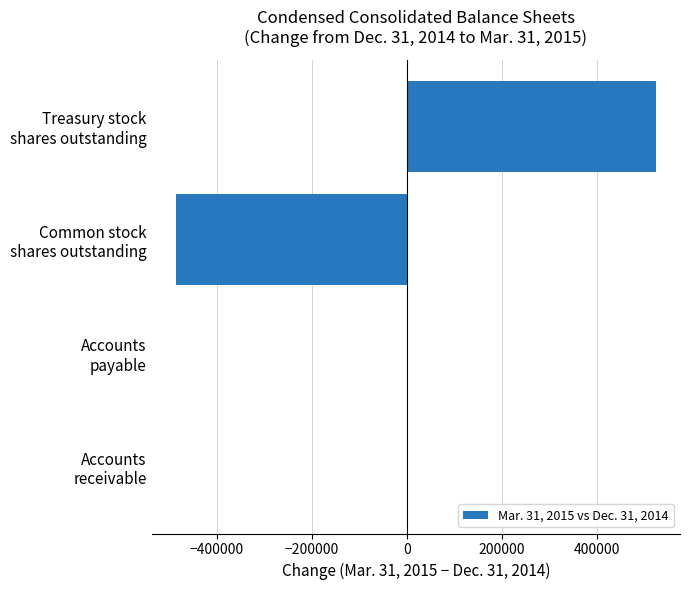

What is the greatest value displayed?

525281